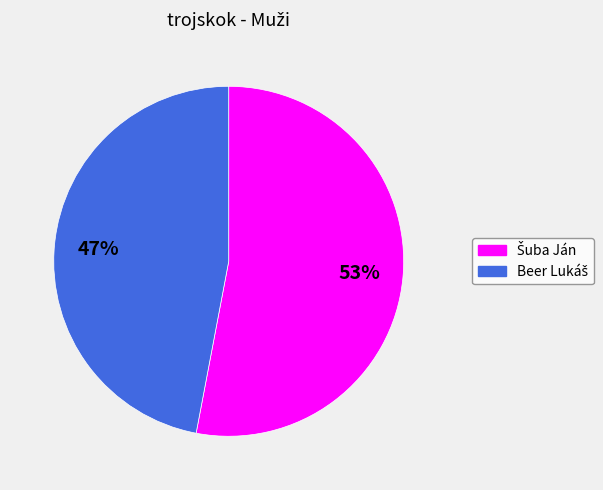

Is there any slice that represents more than half of the pie?

Yes